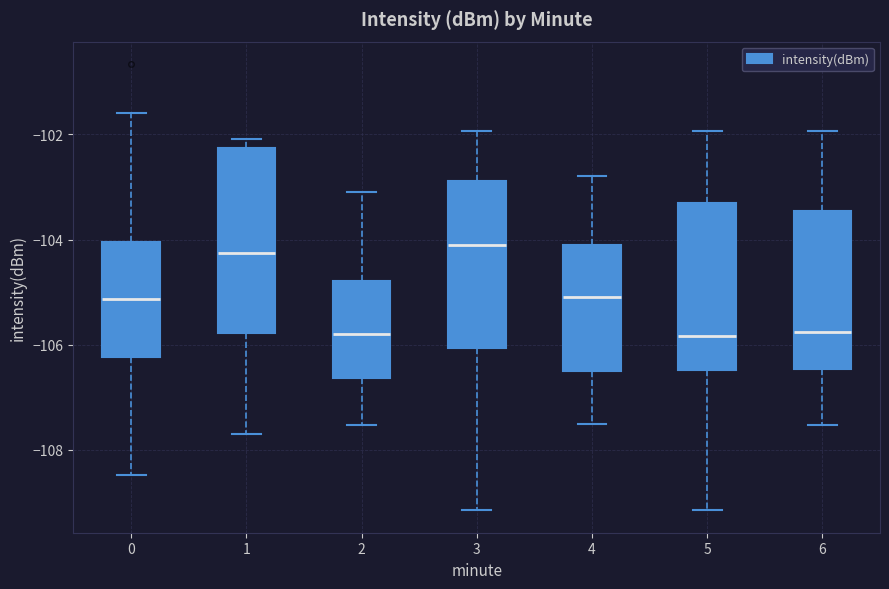

Reading left to right, read every box against the y-axis: the position of its median line, the range the box covers, and the ends of its whiskers. The values are not printed on the chart, so give them approximately, as read against the axis.

0: median -105.2, box -106.2 to -104.0, whiskers -108.4 to -101.6
1: median -104.2, box -105.8 to -102.2, whiskers -107.6 to -102.0
2: median -105.8, box -106.6 to -104.8, whiskers -107.6 to -103.0
3: median -104.0, box -106.0 to -102.8, whiskers -109.2 to -102.0
4: median -105.0, box -106.4 to -104.0, whiskers -107.4 to -102.8
5: median -105.8, box -106.4 to -103.4, whiskers -109.2 to -102.0
6: median -105.8, box -106.4 to -103.4, whiskers -107.6 to -102.0